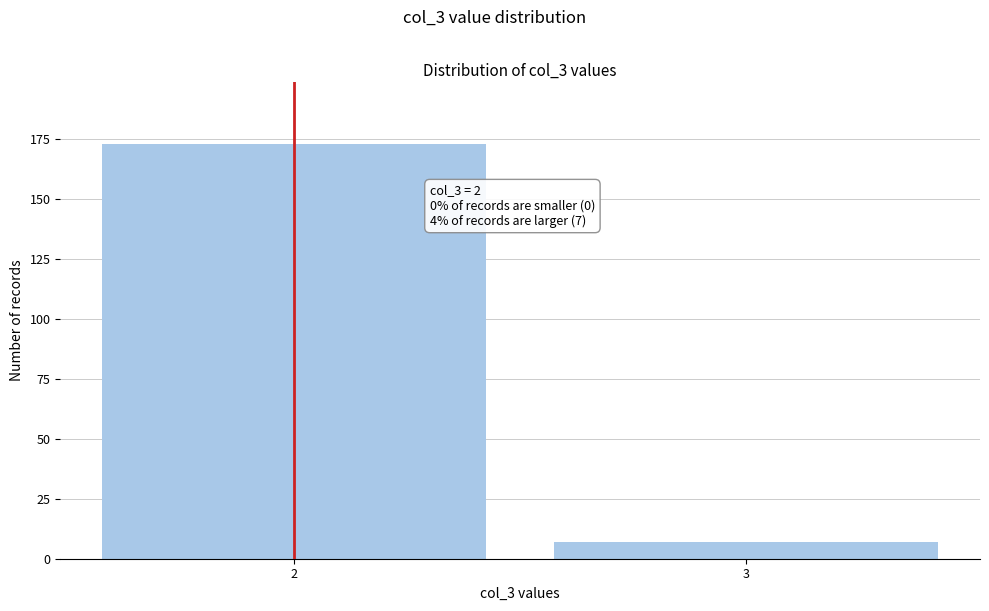

Reading left to right, extract all data points from this chart.

173	7